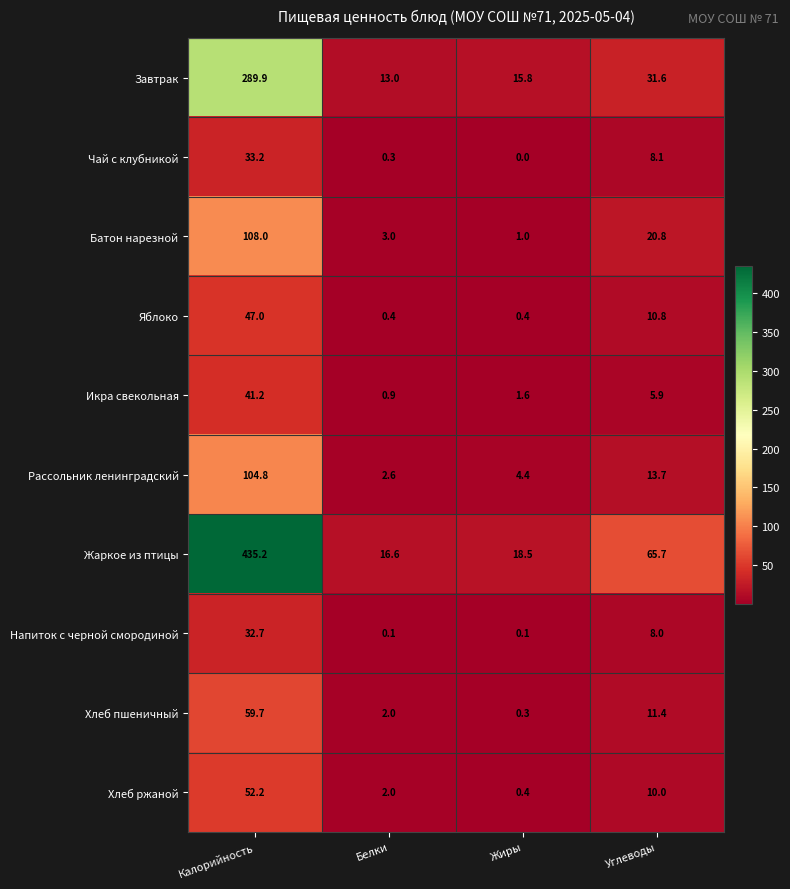

Which series has the largest range (max minus min)?

Жаркое из птицы